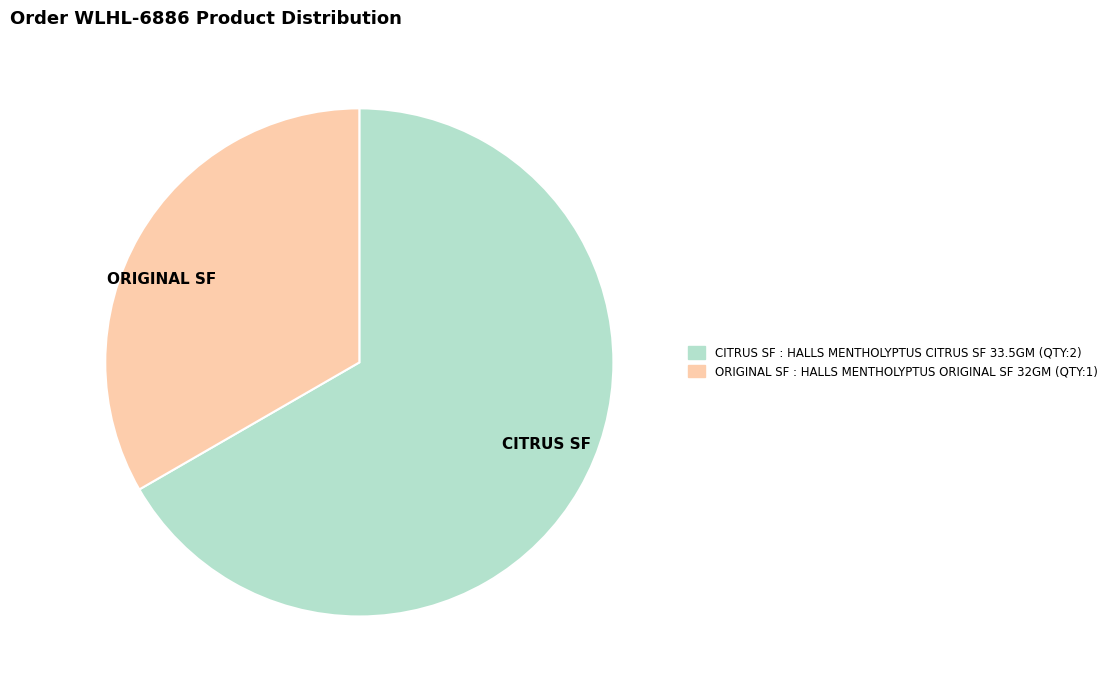

Which slice is the largest?

CITRUS SF